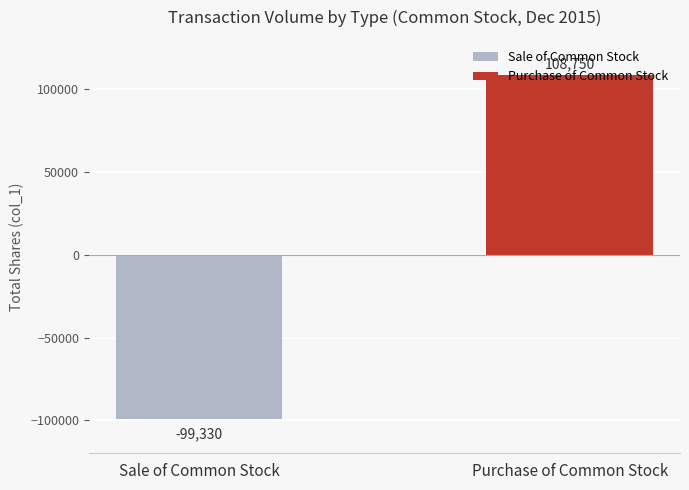

List the labels in order of value, smallest first.

Sale of Common Stock, Purchase of Common Stock